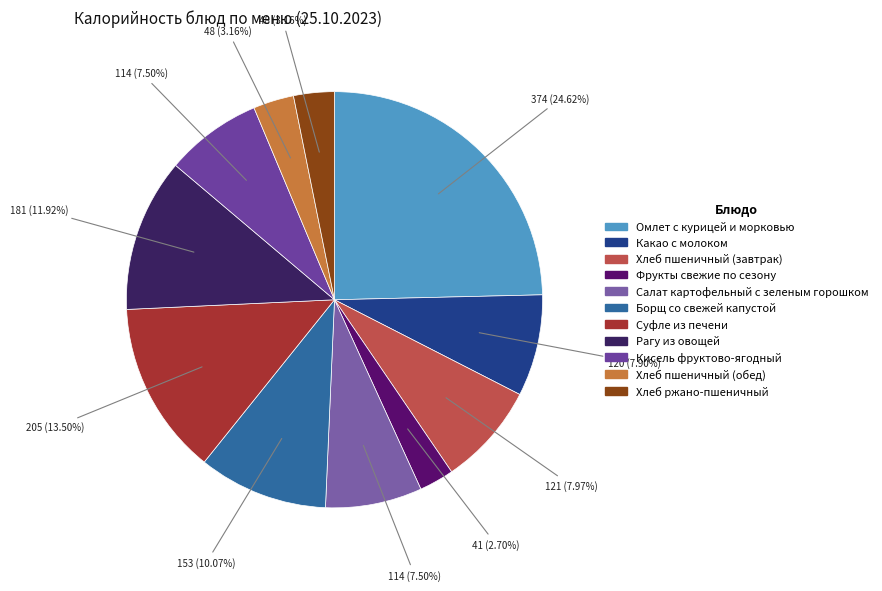

Is the sum of Хлеб пшеничный (обед) and Борщ со свежей капустой greater than half?

No